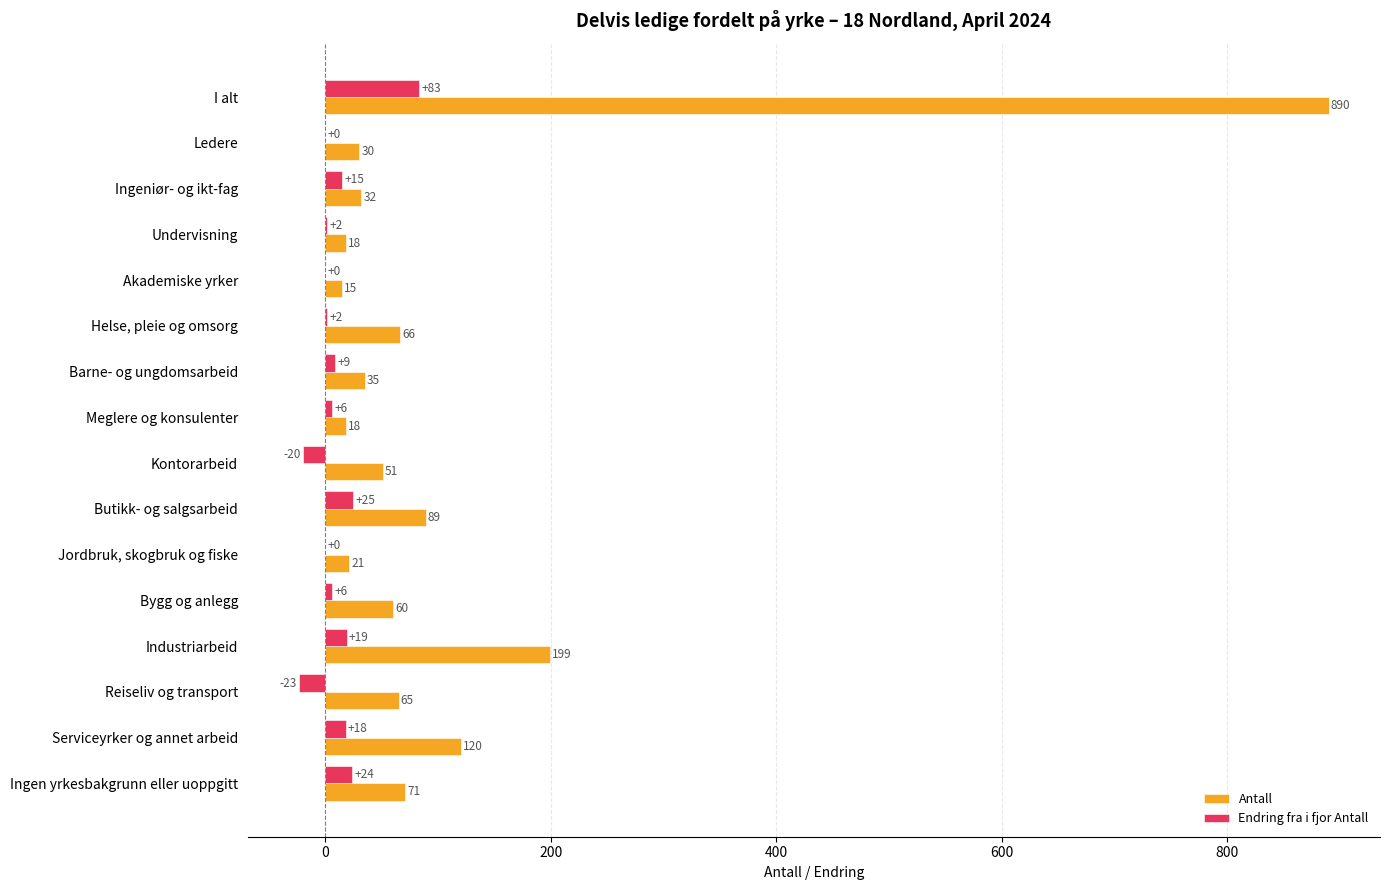

At which category is the sum across all series the highest?

I alt